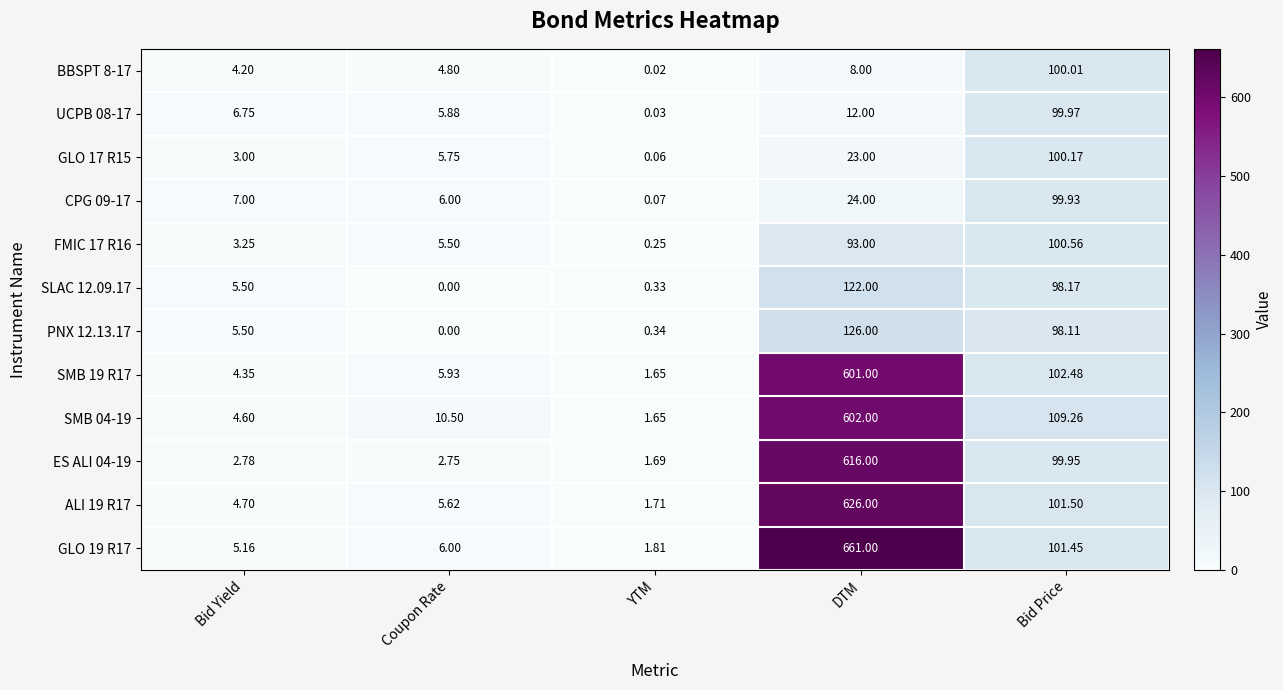

At which category is the sum across all series the highest?

DTM